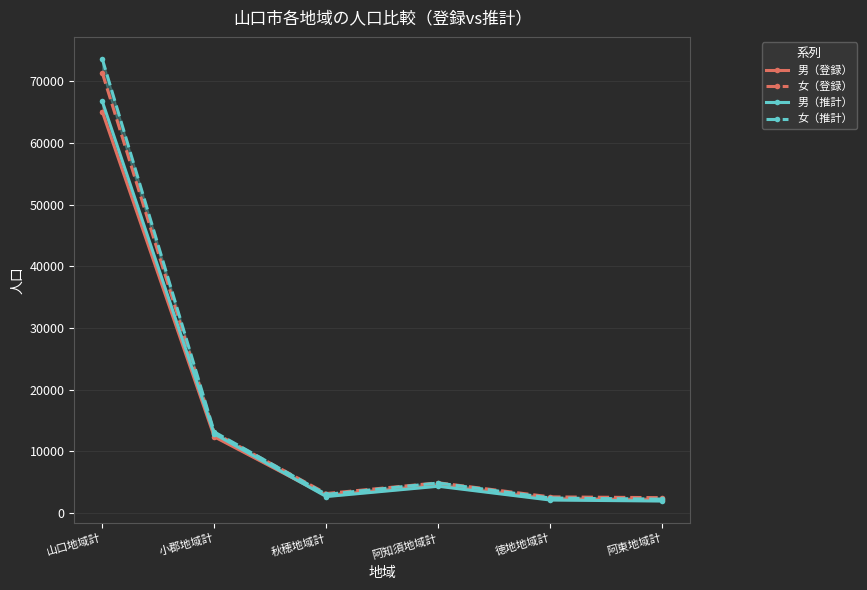

Which has a higher value, 阿知須地域計 or 秋穂地域計?

阿知須地域計